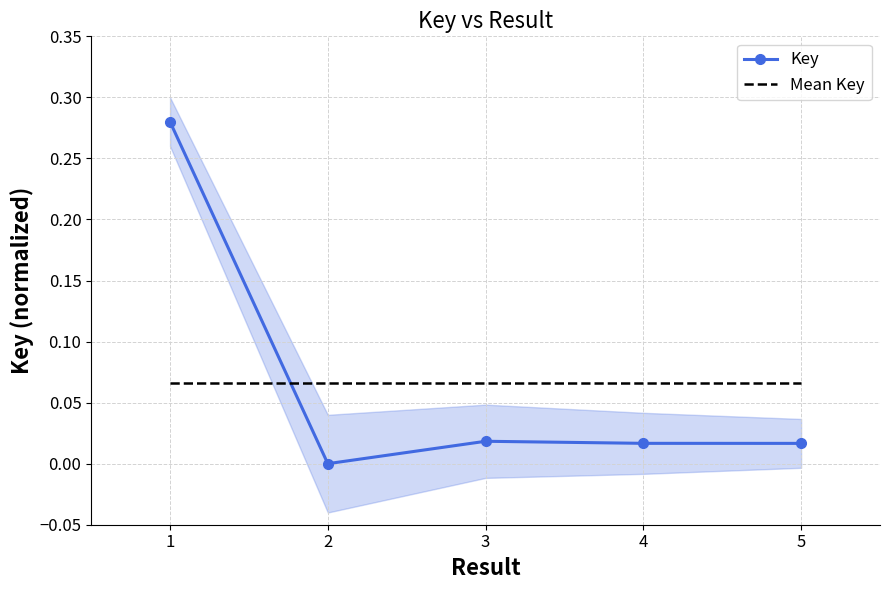

Between which two adjacent categories do Mean Key and Key first intersect?

1 and 2